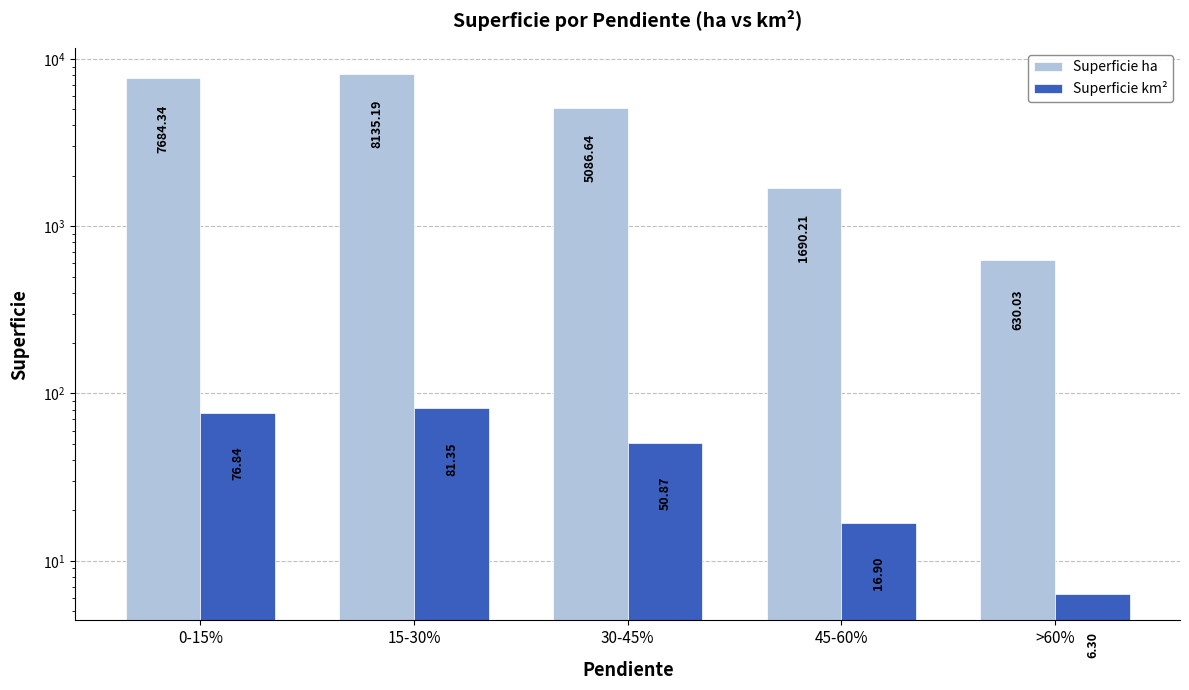

What is the sum of the Superficie ha values at 30-45% and 15-30%?

13221.8